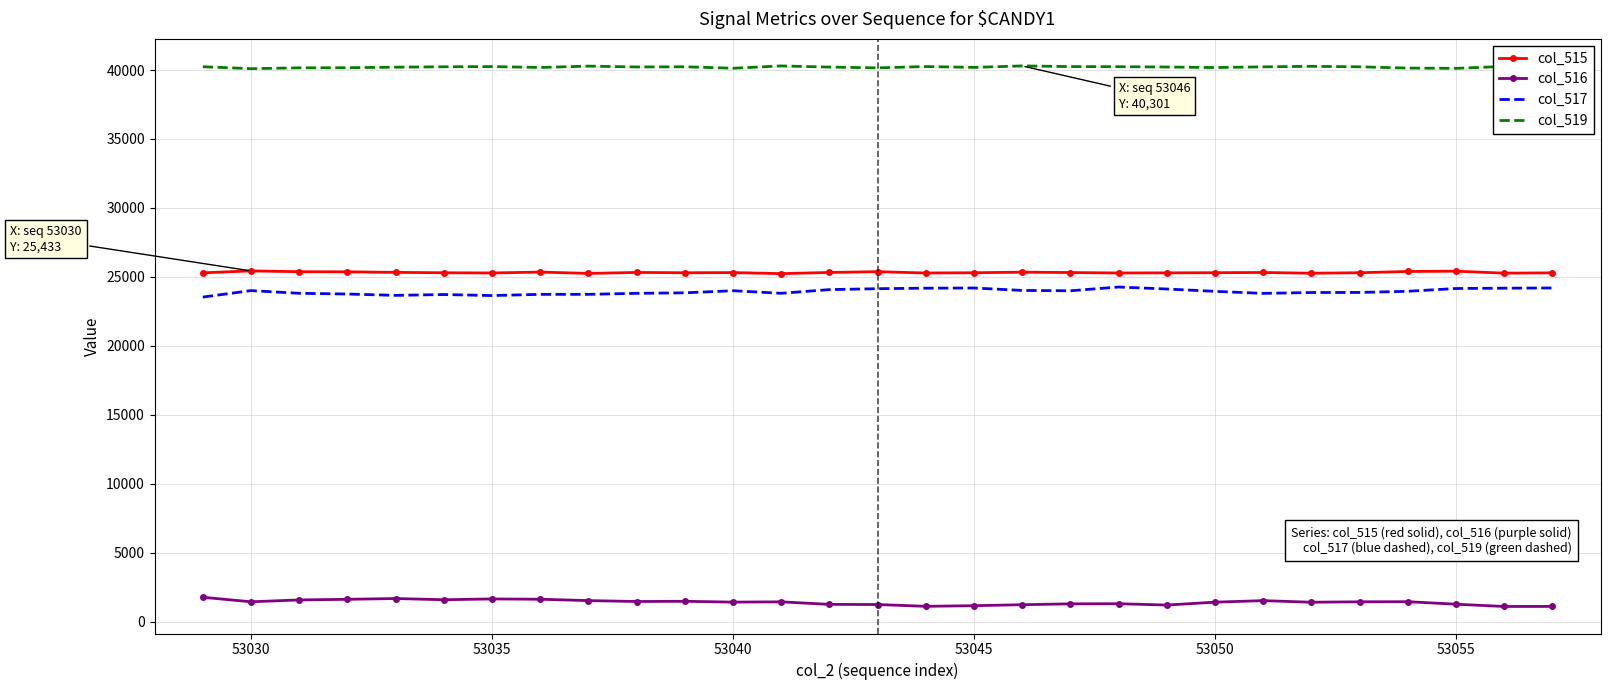

True or false: col_515 and col_516 intersect in this chart.

False